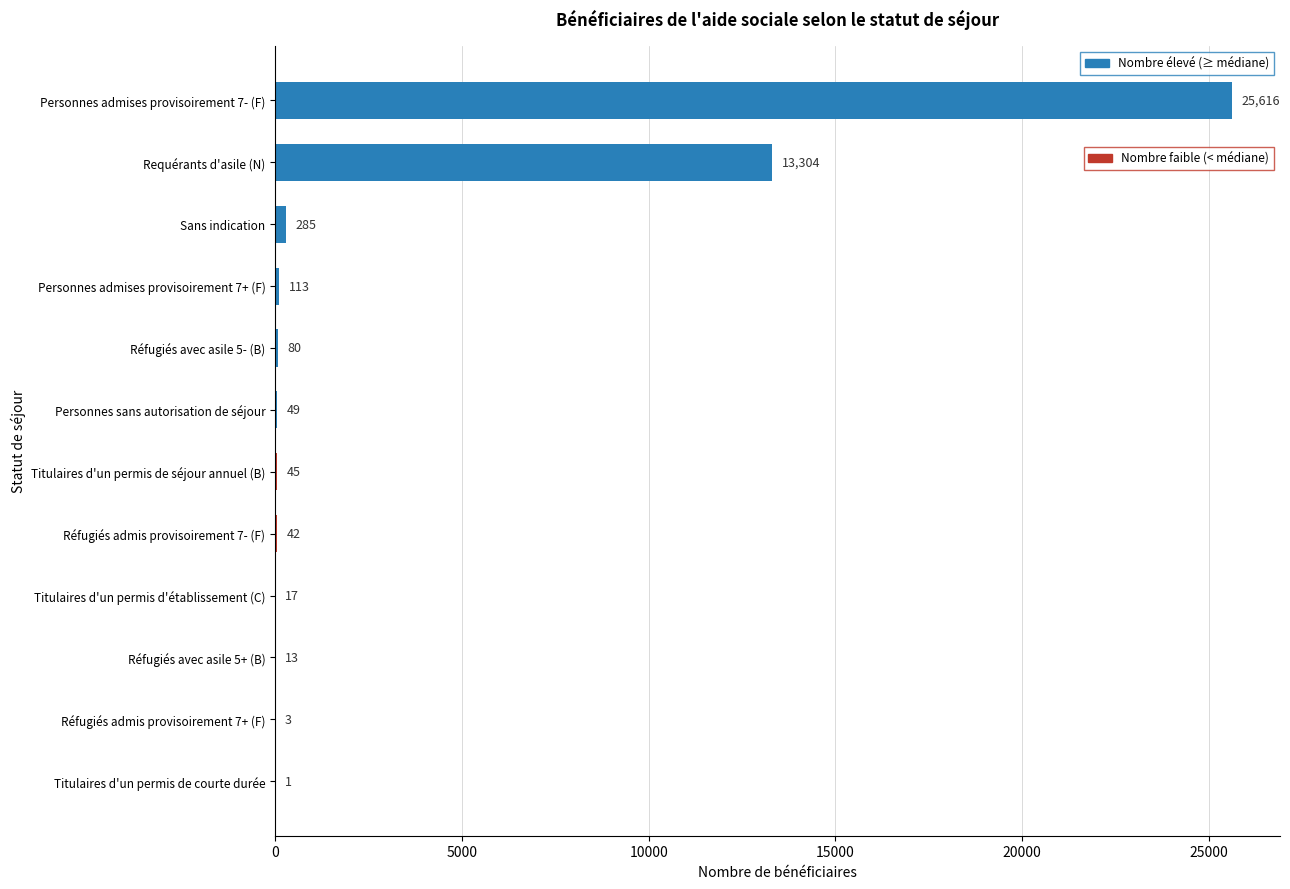

Which category has the highest value across all series?

Personnes admises provisoirement 7- (F)